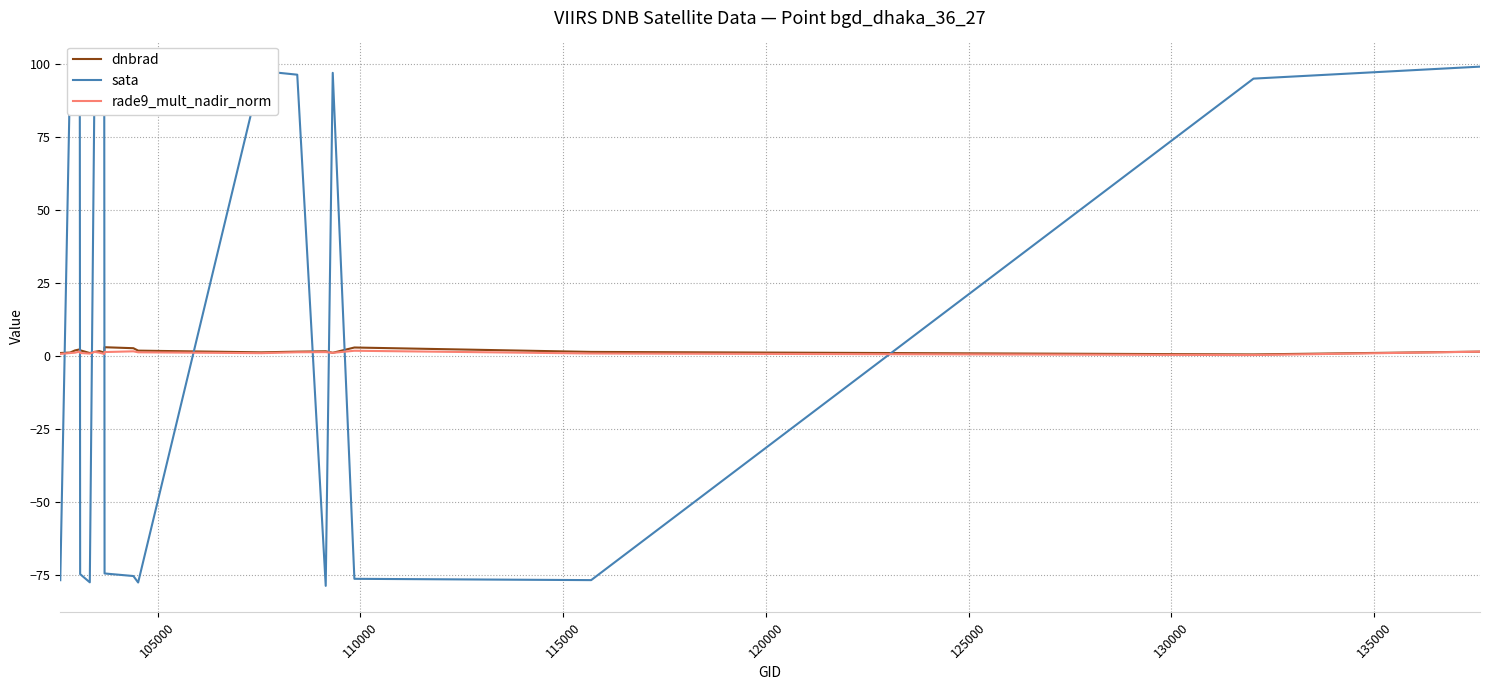

Which series has the widest spread of values?

sata